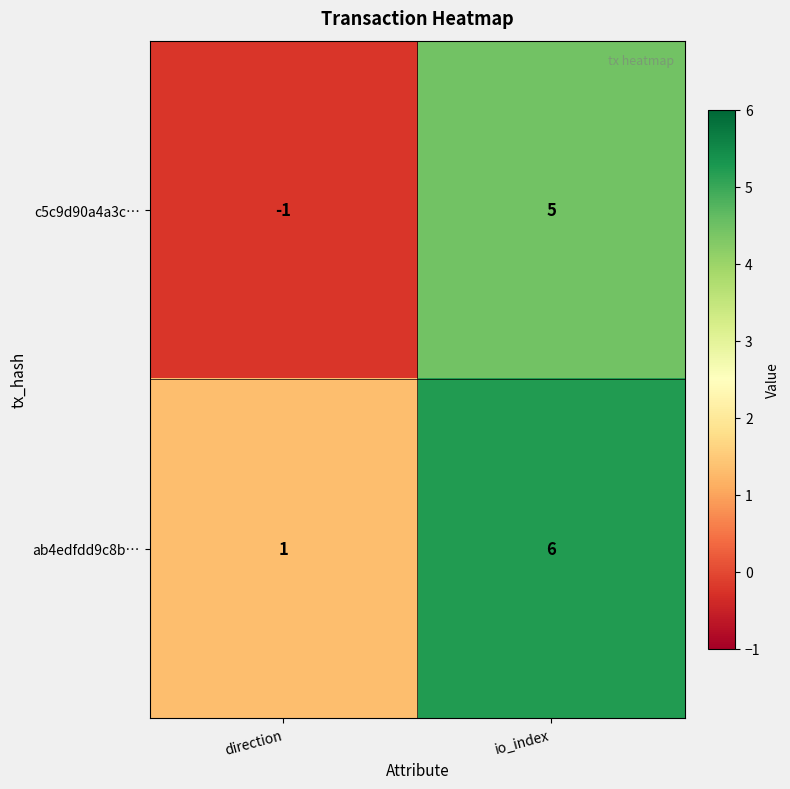

Read the ab4edfdd9c8b… value at io_index.

6